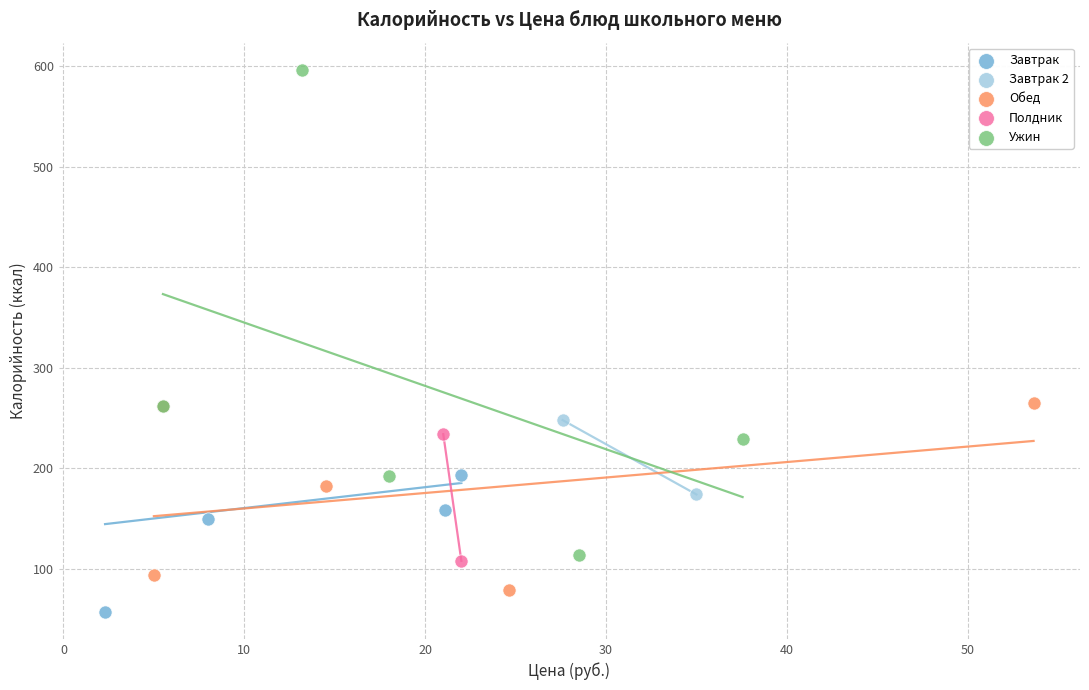

Which series contains the lowest Y value?

Завтрак